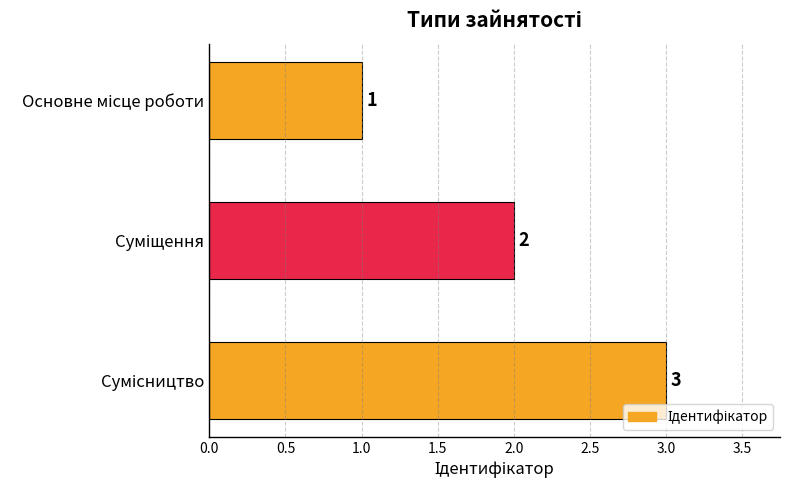

What is the value of the 3rd bar from the top?

3